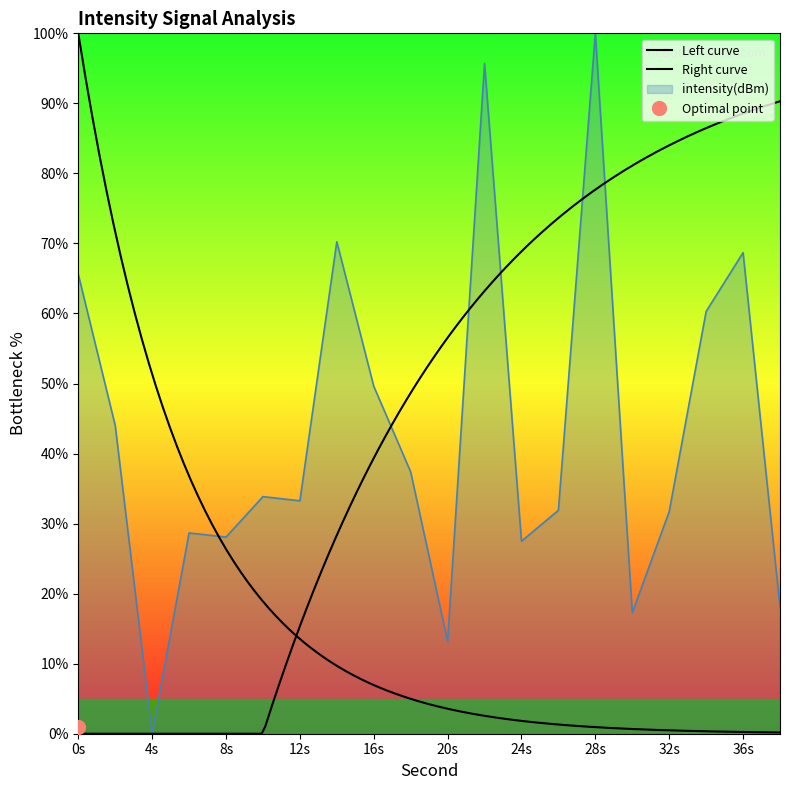

The chart shows a value of 16.5 at 2. True or false?

False